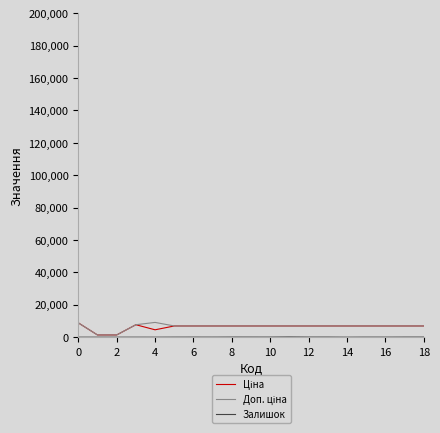

What is the greatest value displayed?

9123.7